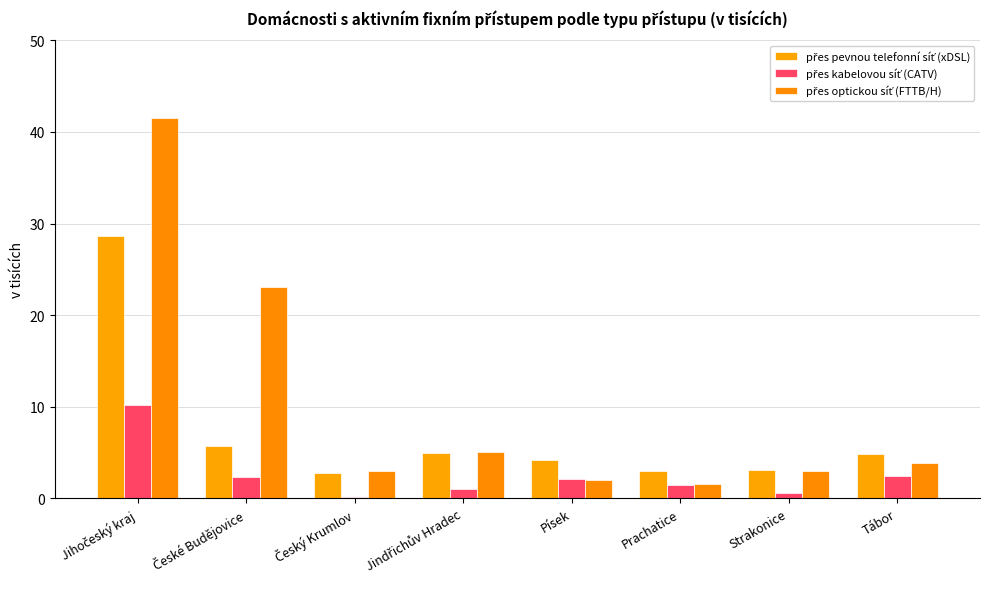

Is the value of přes pevnou telefonní síť (xDSL) at Písek greater than the value of přes optickou síť (FTTB/H) at Jihočeský kraj?

No